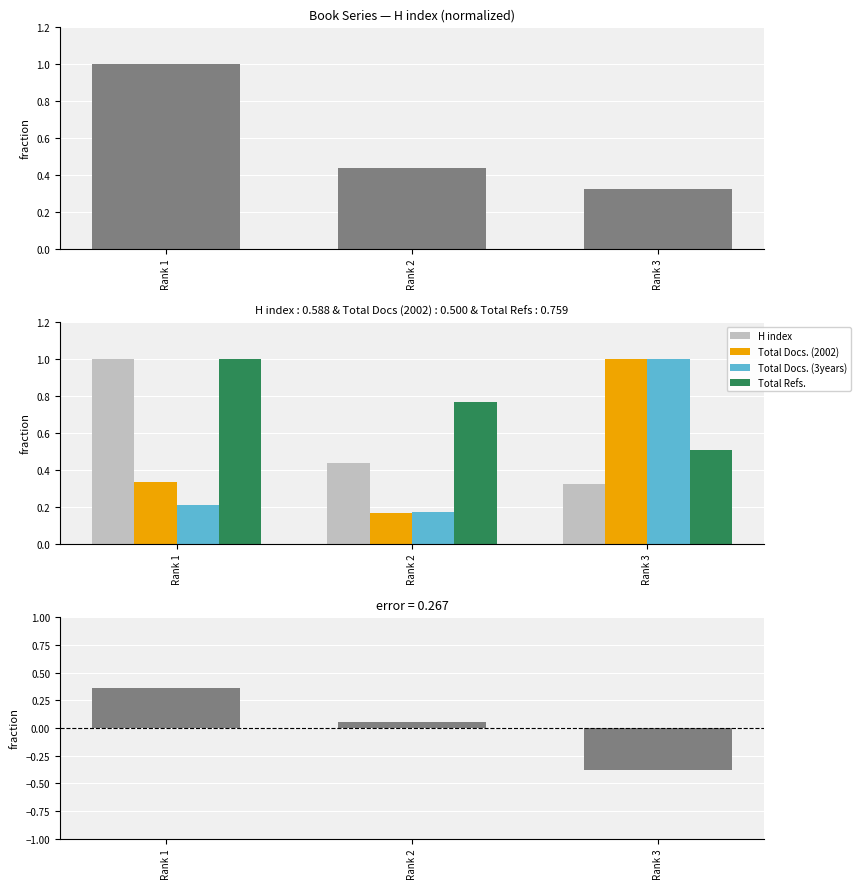

Reading left to right, extract all data points from this chart.

H index: 1.0	0.4	0.3
Total Docs. (2002): 0.3	0.2	1.0
Total Docs. (3years): 0.2	0.2	1.0
Total Refs.: 1.0	0.8	0.5
error (H index - mean): 0.4	0.1	-0.4